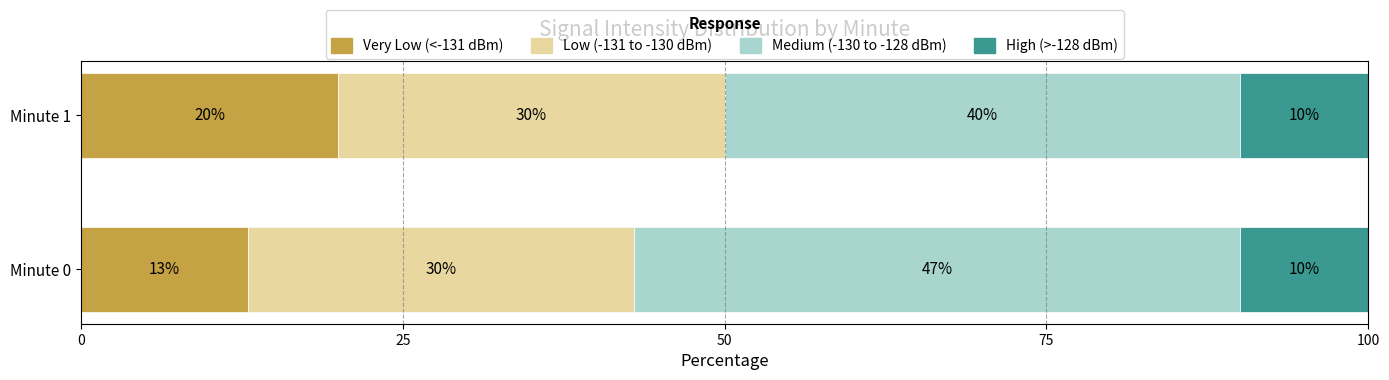

List the labels in order of Very Low (<-131 dBm) value, smallest first.

Minute 0, Minute 1